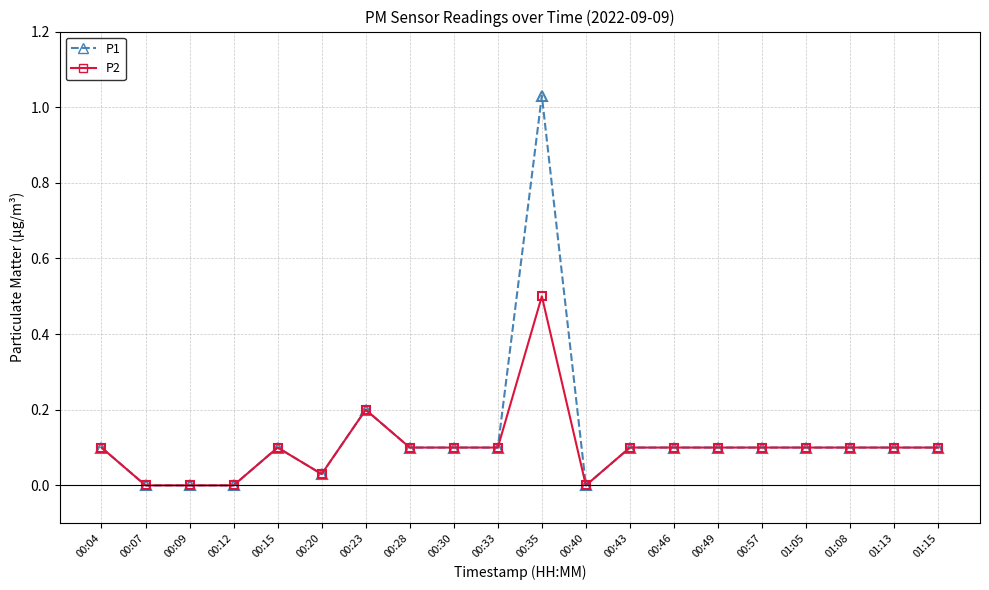

How many data points does each series have?

20